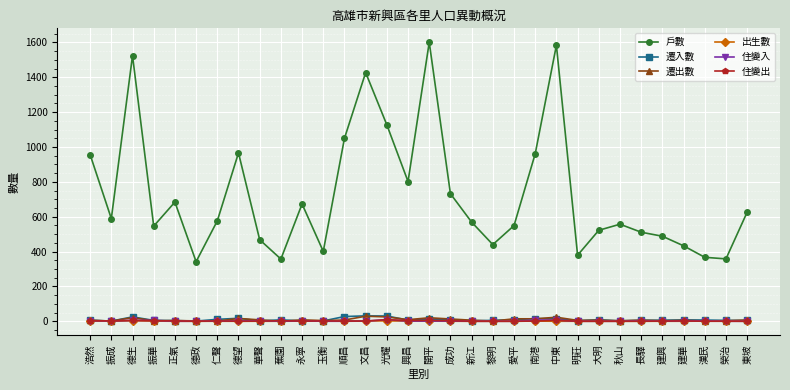

Between 浩然 and 光耀, which series saw the biggest shift?

戶數